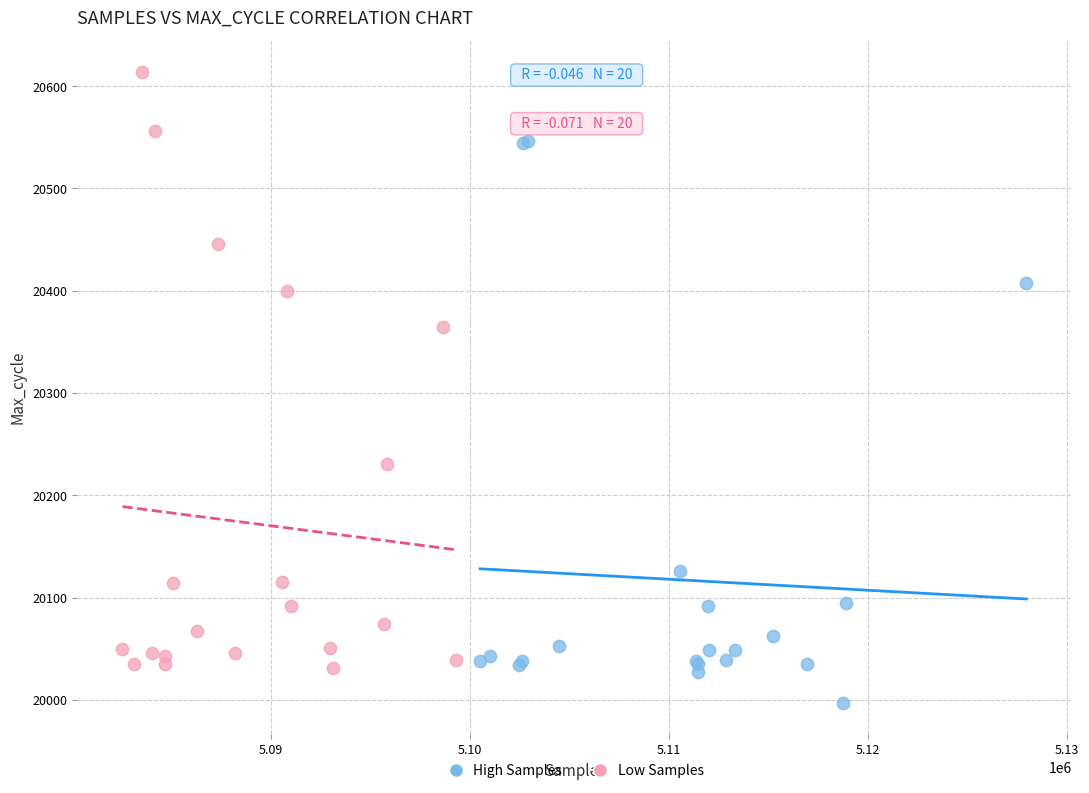

Which series reaches the minimum Y coordinate?

High Samples